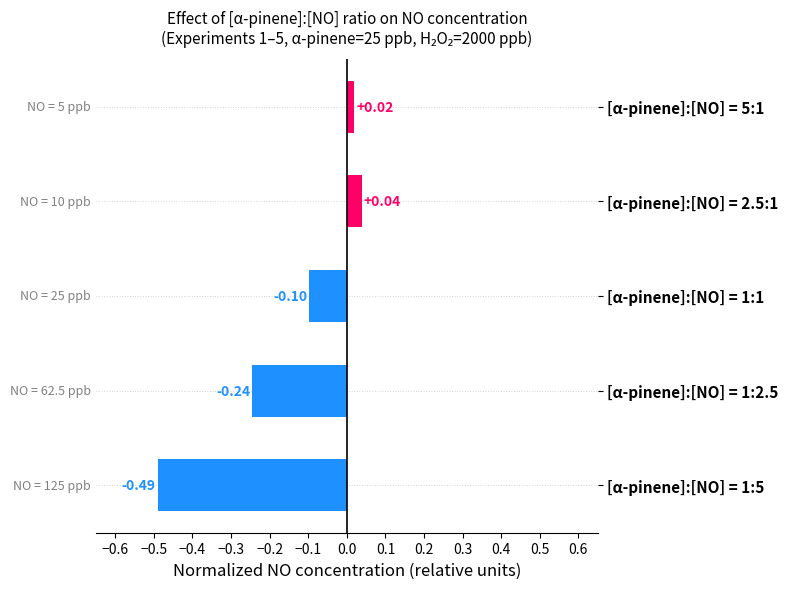

What is the difference between the second highest and second lowest values?

0.3